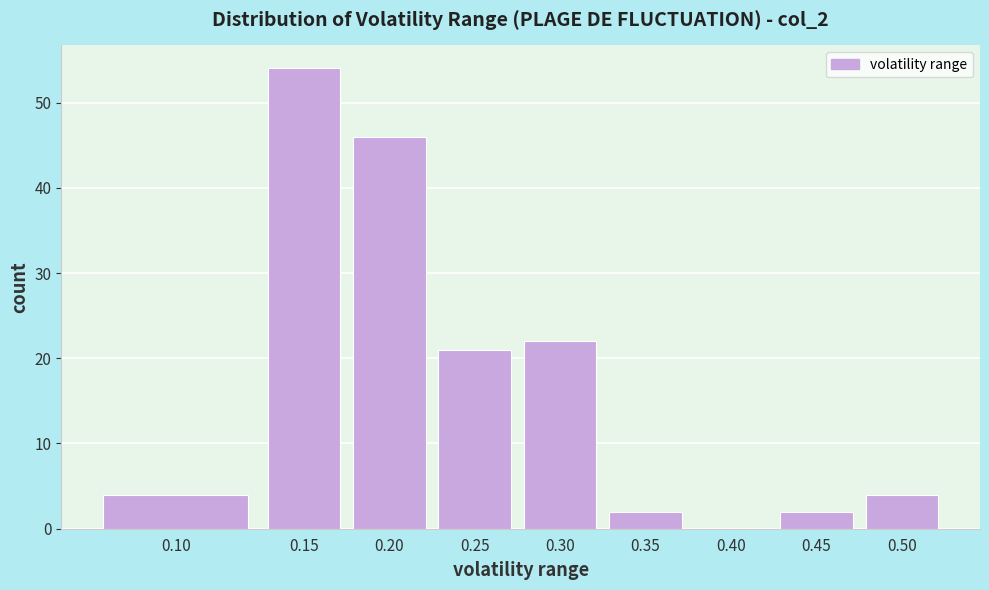

Reading left to right, list all the values displayed in this chart.

0.10=4	0.15=54	0.20=46	0.25=21	0.30=22	0.35=2	0.40=0	0.45=2	0.50=4